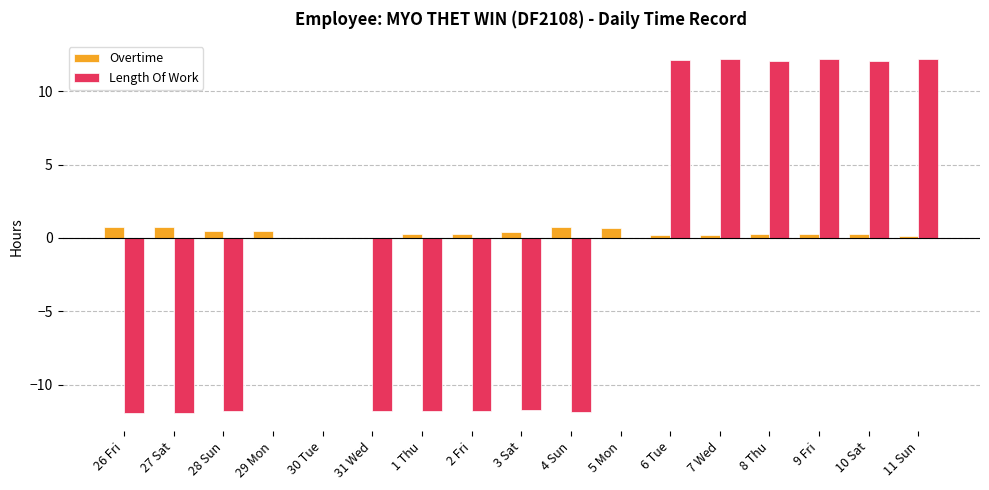

Are the bars horizontal?

No